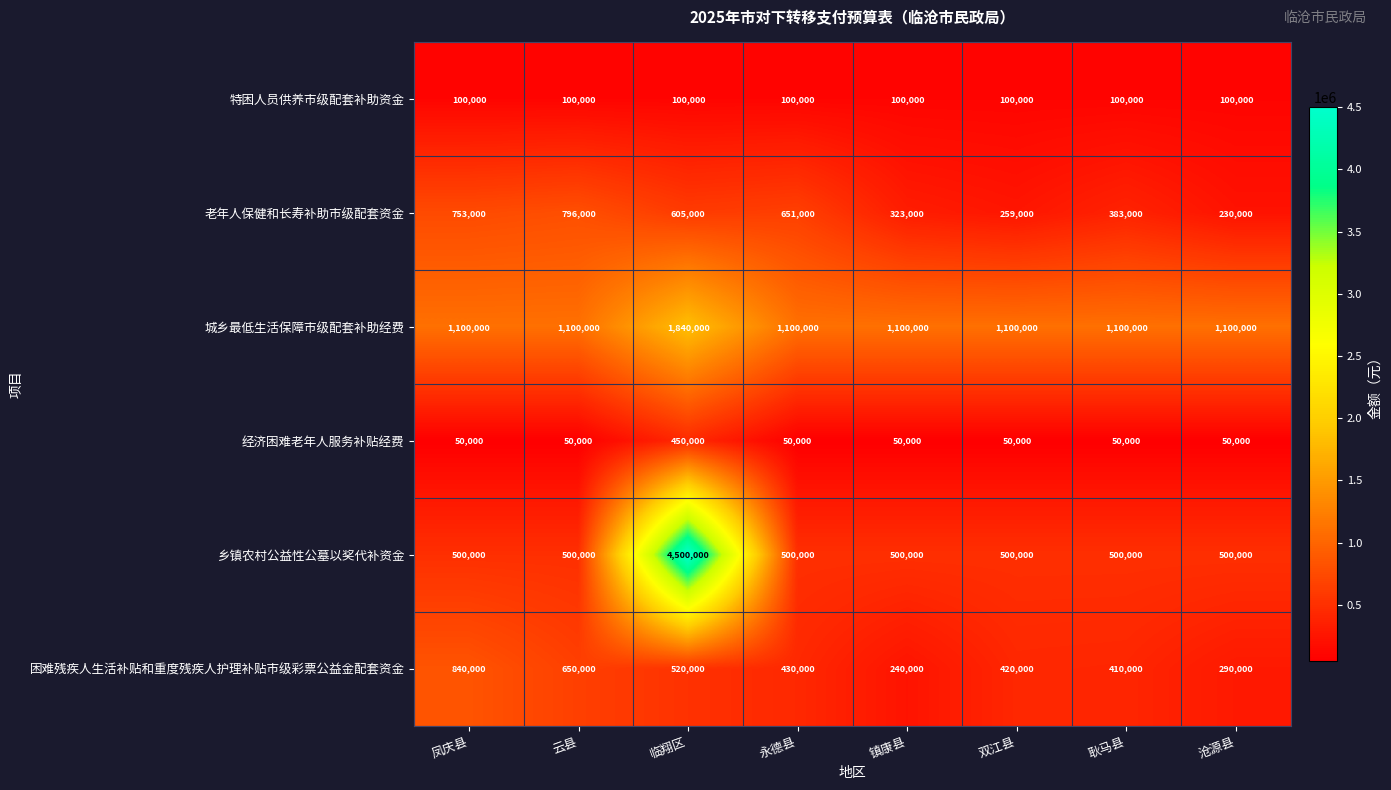

Rank the series by their maximum value, from lowest to highest.

特困人员供养市级配套补助资金, 经济困难老年人服务补贴经费, 老年人保健和长寿补助市级配套资金, 困难残疾人生活补贴和重度残疾人护理补贴市级彩票公益金配套资金, 城乡最低生活保障市级配套补助经费, 乡镇农村公益性公墓以奖代补资金